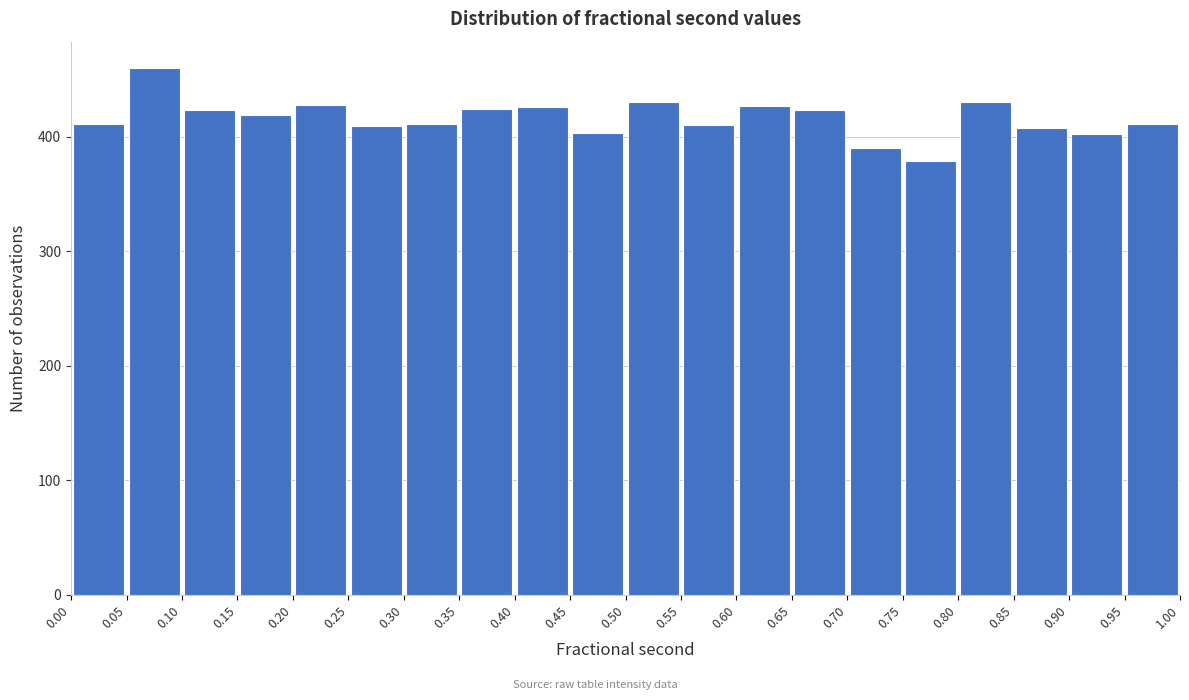

How tall is the bar that spans 0.70 to 0.75 on the x-axis? The values are not printed on the chart, so give them approximately, as read against the axis.

390